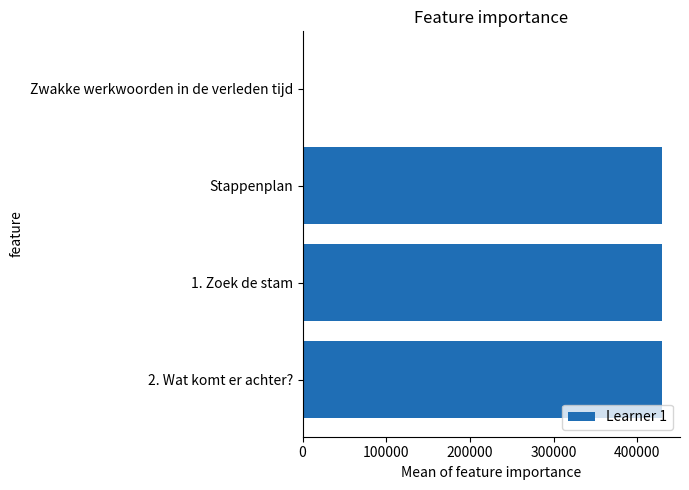

What is the sum of all values?

1288818